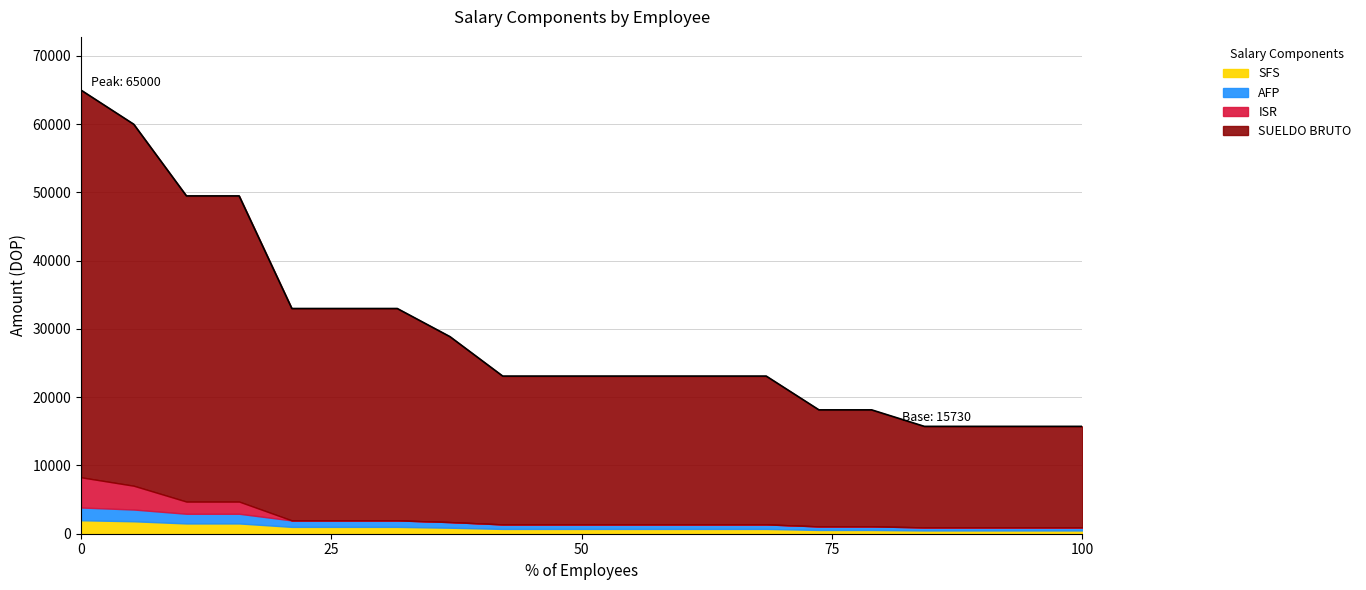

What are all the series names shown in the legend?

SFS, AFP, ISR, SUELDO BRUTO